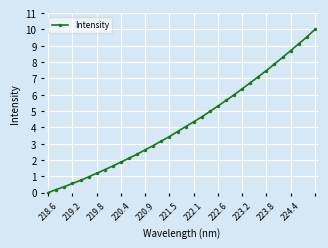

What is the difference between the second highest and second lowest values?

9.3